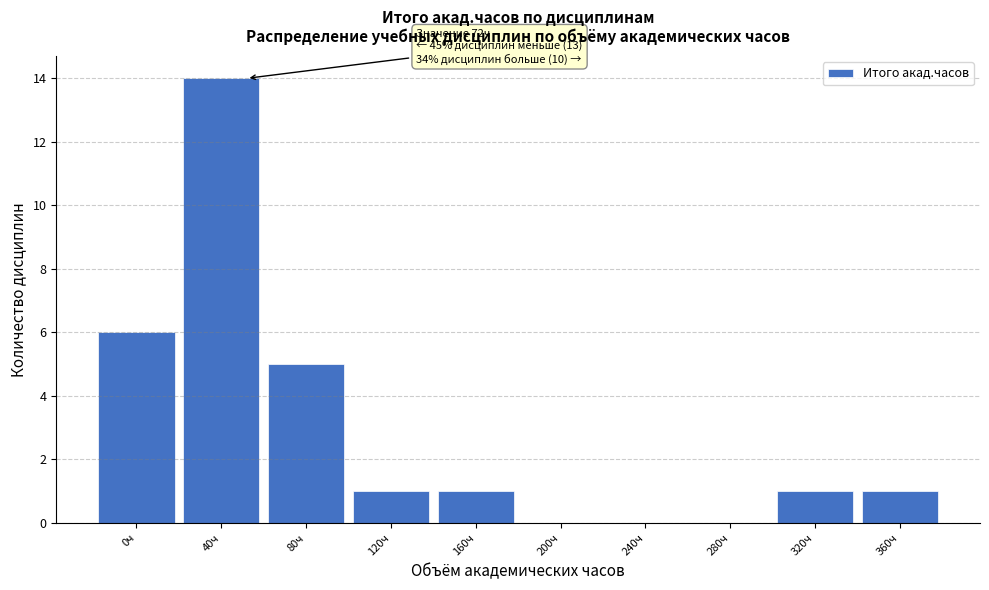

Reading left to right, transcribe all the data shown in this chart.

0ч=6	40ч=14	80ч=5	120ч=1	160ч=1	200ч=0	240ч=0	280ч=0	320ч=1	360ч=1